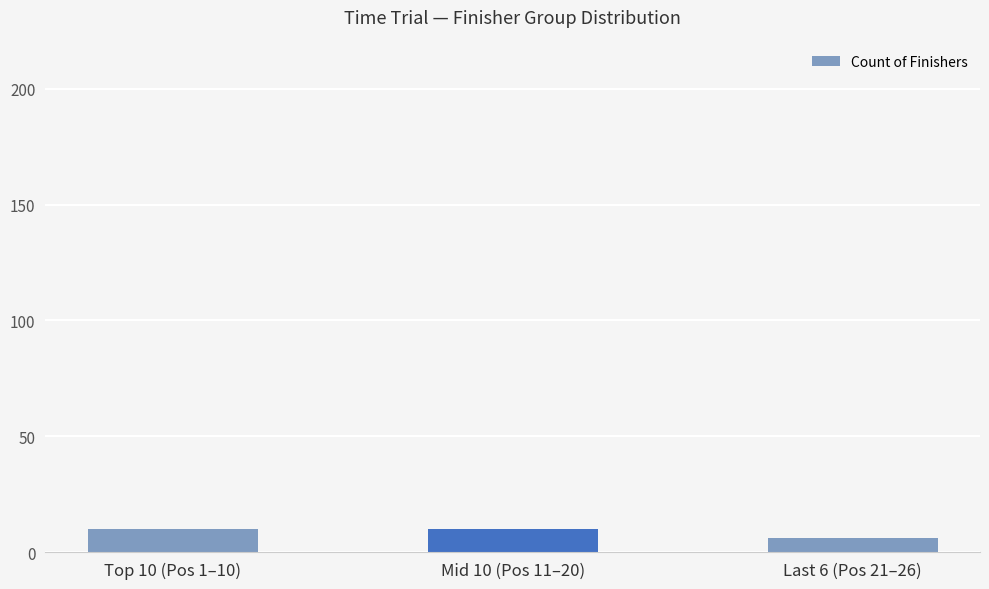

Which category has the lowest value across all series?

Last 6 (Pos 21–26)